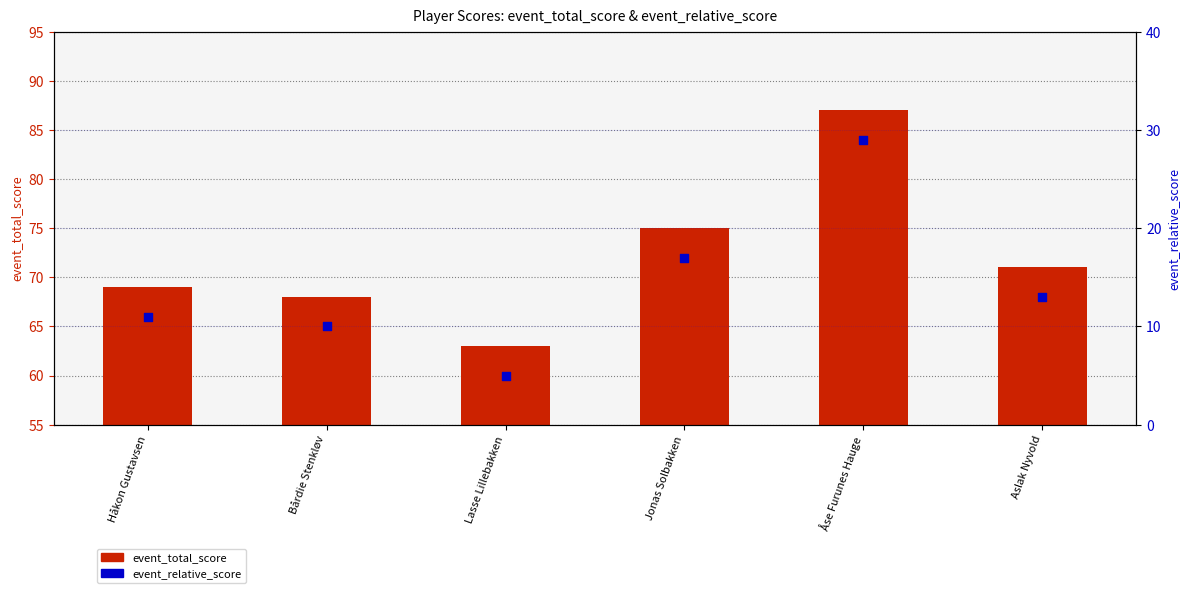

Which series contains the lowest Y value?

event_relative_score